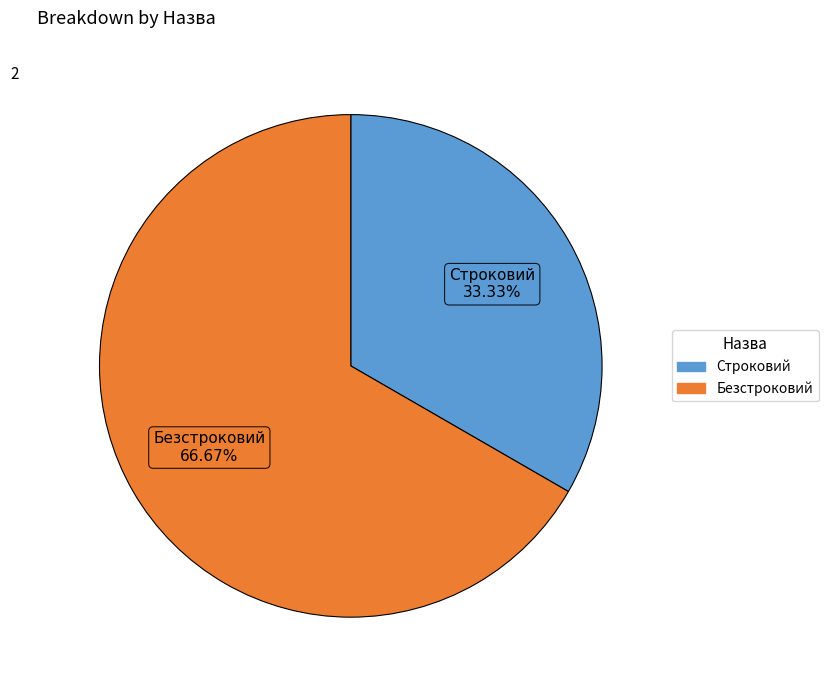

To the nearest percent, what percentage of the pie is Безстроковий?

67%